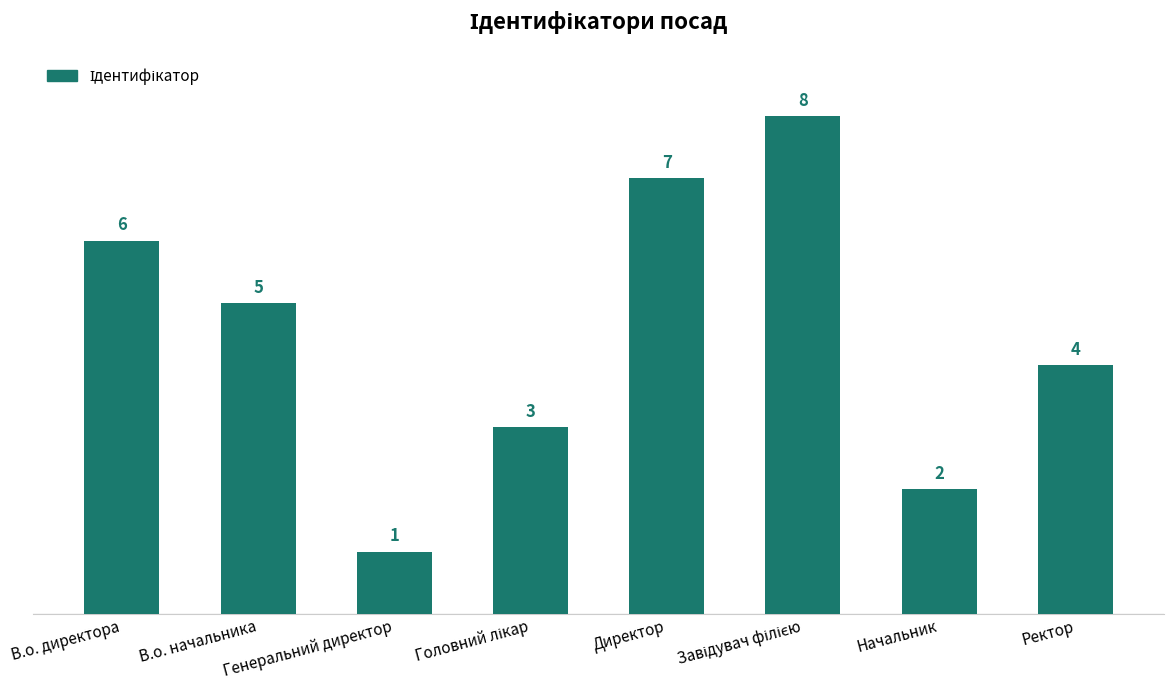

What is the ratio of the value at В.о. директора to the value at Ректор?

1.5